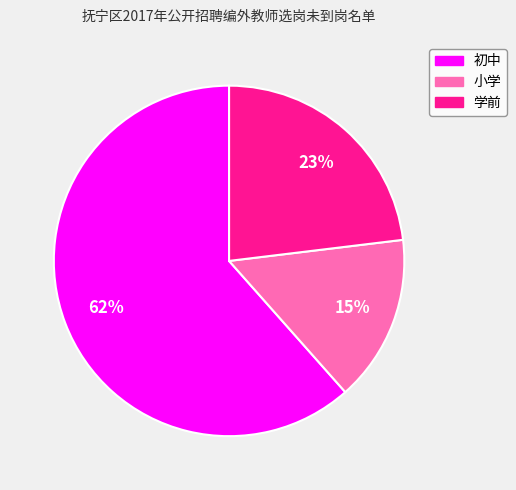

How many segments does this pie chart have?

3